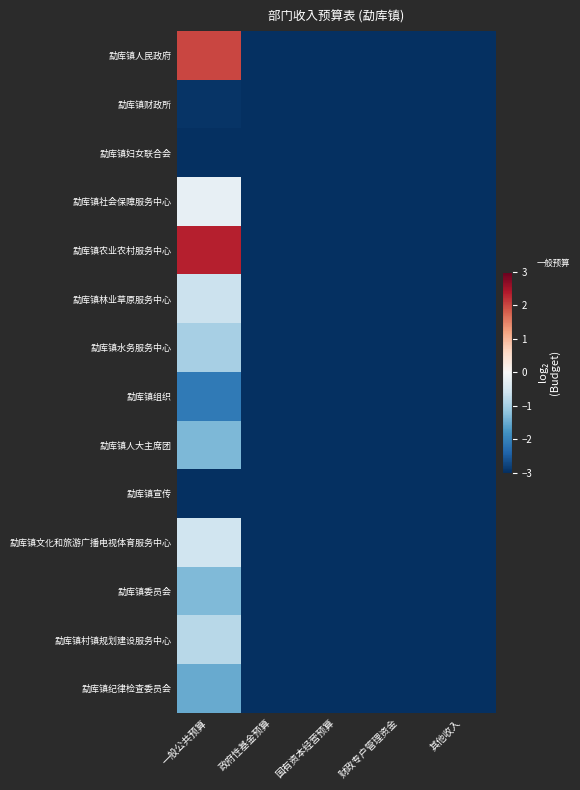

Reading left to right, what are all the values shown in this chart?

勐库镇人民政府: 一般公共预算=2.0	政府性基金预算=-3.5	国有资本经营预算=-3.5	财政专户管理资金=-3.5	其他收入=-3.5
勐库镇财政所: 一般公共预算=-2.9	政府性基金预算=-3.5	国有资本经营预算=-3.5	财政专户管理资金=-3.5	其他收入=-3.5
勐库镇妇女联合会: 一般公共预算=-3.1	政府性基金预算=-3.5	国有资本经营预算=-3.5	财政专户管理资金=-3.5	其他收入=-3.5
勐库镇社会保障服务中心: 一般公共预算=-0.2	政府性基金预算=-3.5	国有资本经营预算=-3.5	财政专户管理资金=-3.5	其他收入=-3.5
勐库镇农业农村服务中心: 一般公共预算=2.3	政府性基金预算=-3.5	国有资本经营预算=-3.5	财政专户管理资金=-3.5	其他收入=-3.5
勐库镇林业草原服务中心: 一般公共预算=-0.6	政府性基金预算=-3.5	国有资本经营预算=-3.5	财政专户管理资金=-3.5	其他收入=-3.5
勐库镇水务服务中心: 一般公共预算=-1.0	政府性基金预算=-3.5	国有资本经营预算=-3.5	财政专户管理资金=-3.5	其他收入=-3.5
勐库镇组织: 一般公共预算=-2.1	政府性基金预算=-3.5	国有资本经营预算=-3.5	财政专户管理资金=-3.5	其他收入=-3.5
勐库镇人大主席团: 一般公共预算=-1.3	政府性基金预算=-3.5	国有资本经营预算=-3.5	财政专户管理资金=-3.5	其他收入=-3.5
勐库镇宣传: 一般公共预算=-3.1	政府性基金预算=-3.5	国有资本经营预算=-3.5	财政专户管理资金=-3.5	其他收入=-3.5
勐库镇文化和旅游广播电视体育服务中心: 一般公共预算=-0.6	政府性基金预算=-3.5	国有资本经营预算=-3.5	财政专户管理资金=-3.5	其他收入=-3.5
勐库镇委员会: 一般公共预算=-1.3	政府性基金预算=-3.5	国有资本经营预算=-3.5	财政专户管理资金=-3.5	其他收入=-3.5
勐库镇村镇规划建设服务中心: 一般公共预算=-0.8	政府性基金预算=-3.5	国有资本经营预算=-3.5	财政专户管理资金=-3.5	其他收入=-3.5
勐库镇纪律检查委员会: 一般公共预算=-1.5	政府性基金预算=-3.5	国有资本经营预算=-3.5	财政专户管理资金=-3.5	其他收入=-3.5